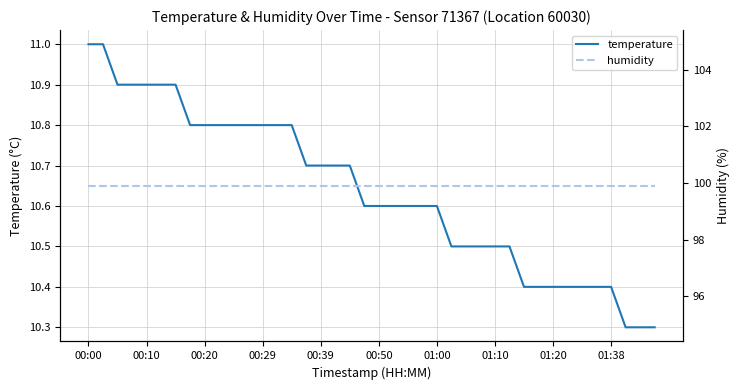

The value of temperature at 00:29 is 10.8. True or false?

True